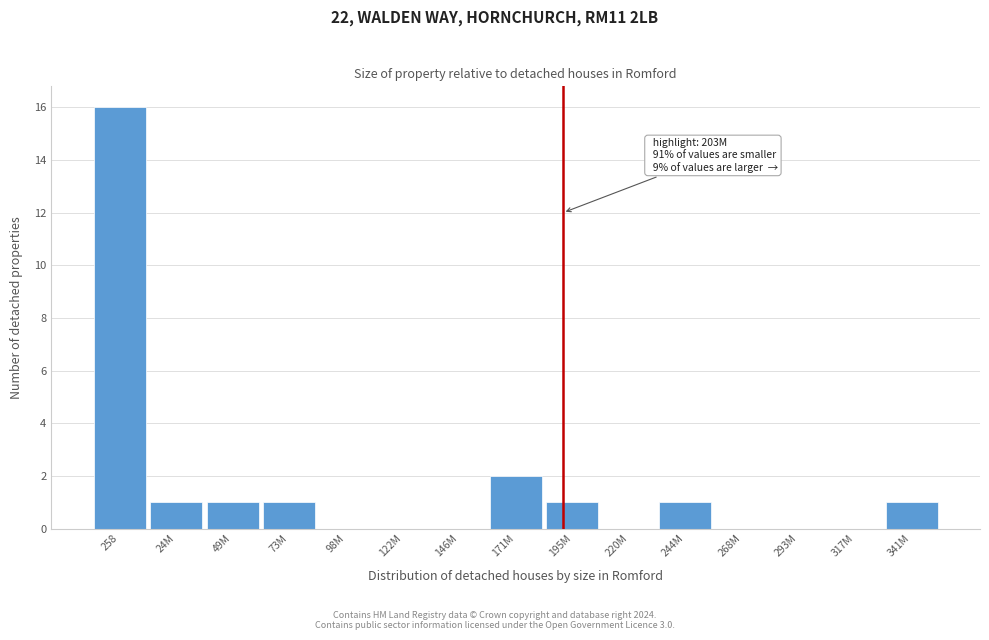

Reading left to right, transcribe all the data shown in this chart.

258=16	24M=1	49M=1	73M=1	98M=0	122M=0	146M=0	171M=2	195M=1	220M=0	244M=1	268M=0	293M=0	317M=0	341M=1